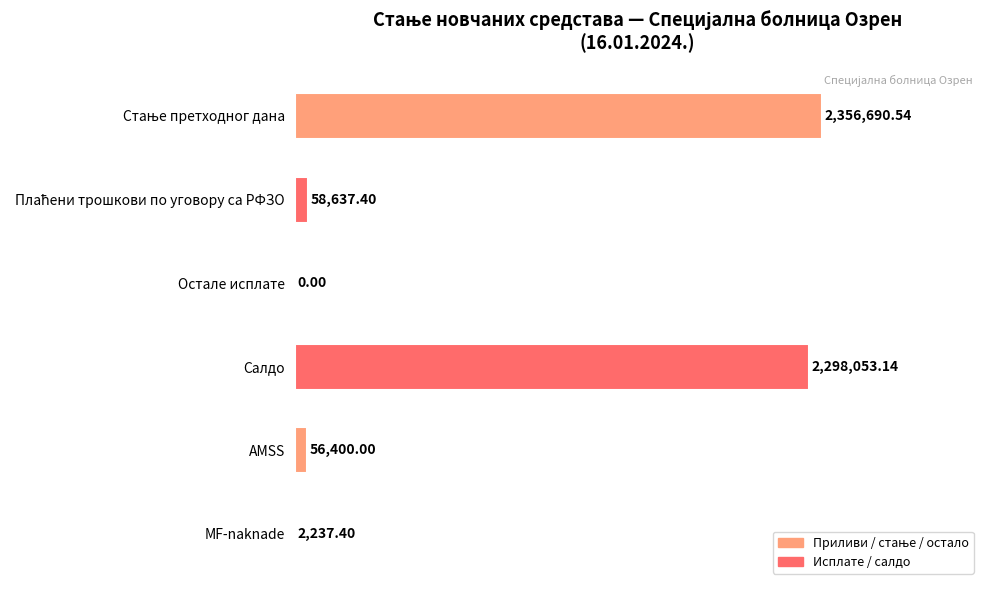

Are the bars horizontal?

Yes